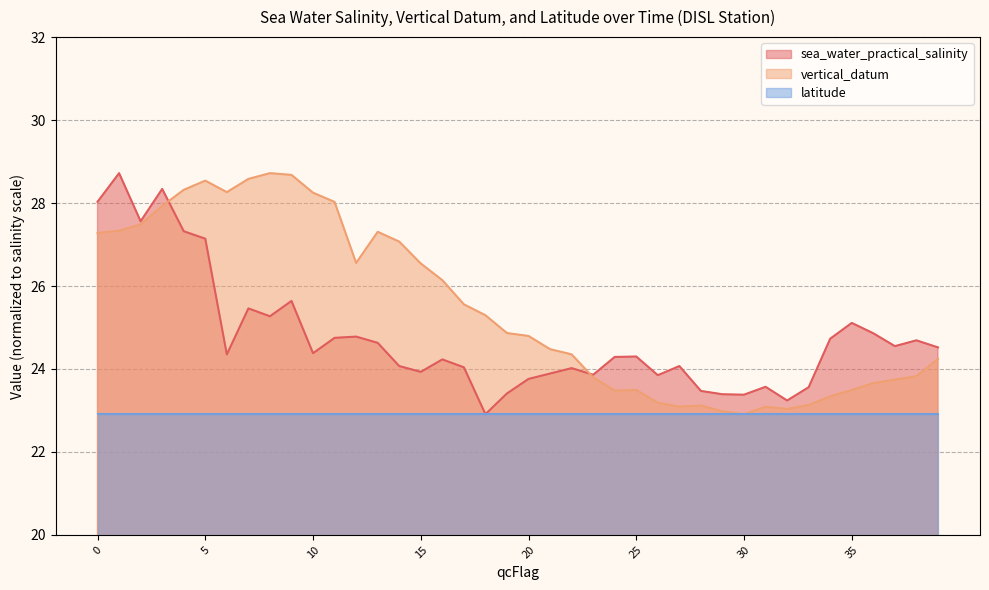

The value of vertical_datum at 1111122 is 28.3. True or false?

True